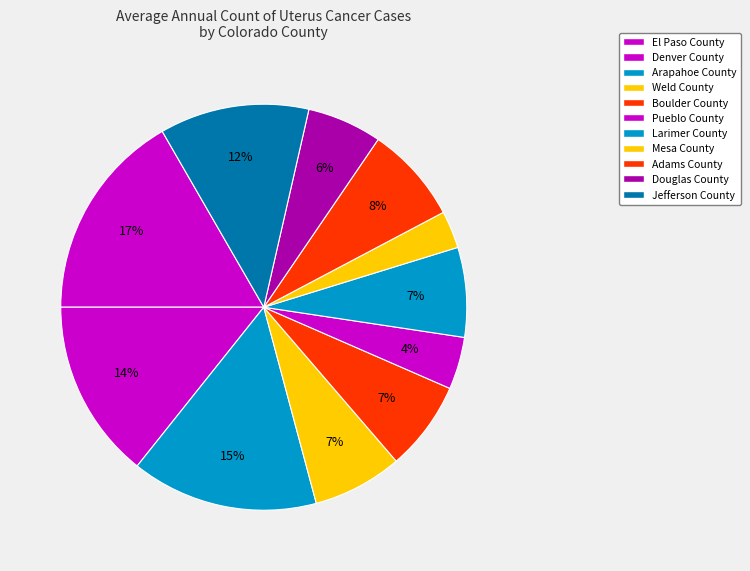

How many slices are in this pie chart?

11